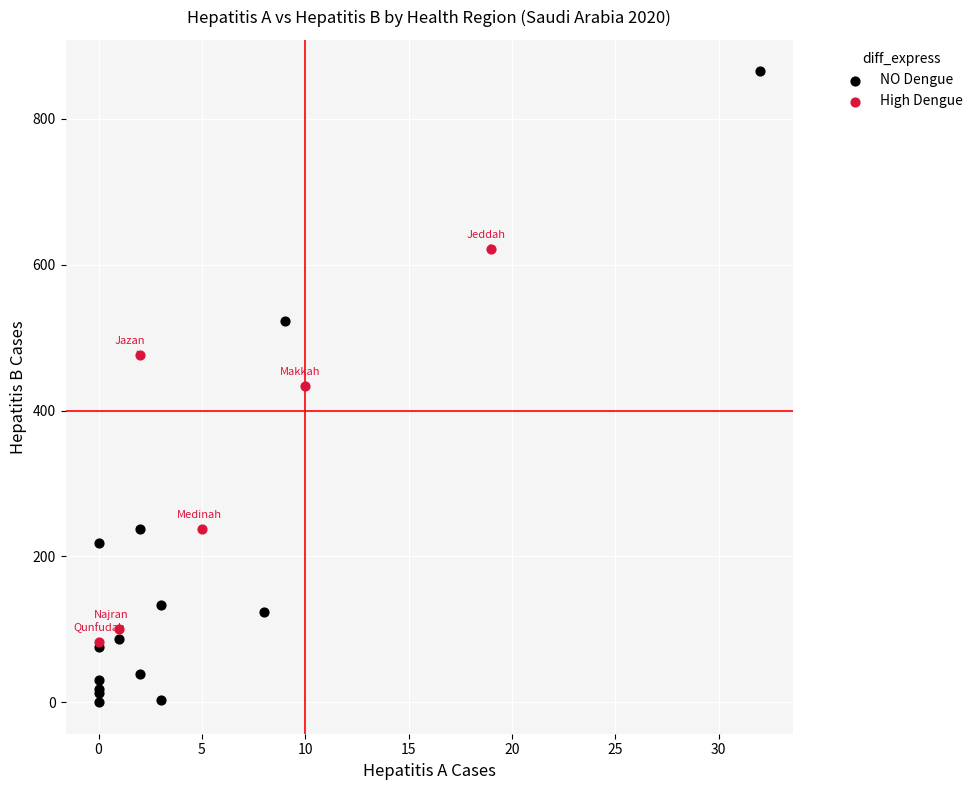

Which series has the largest Y range (max minus min)?

NO Dengue